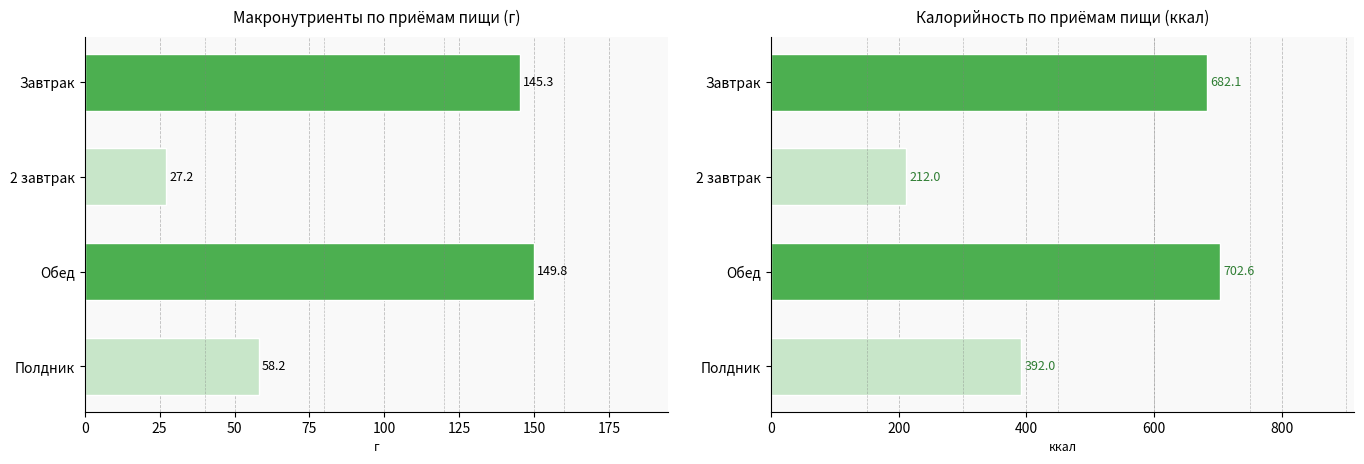

What is the difference between the second highest and minimum values in the Макронутриенты (г) series?

118.1